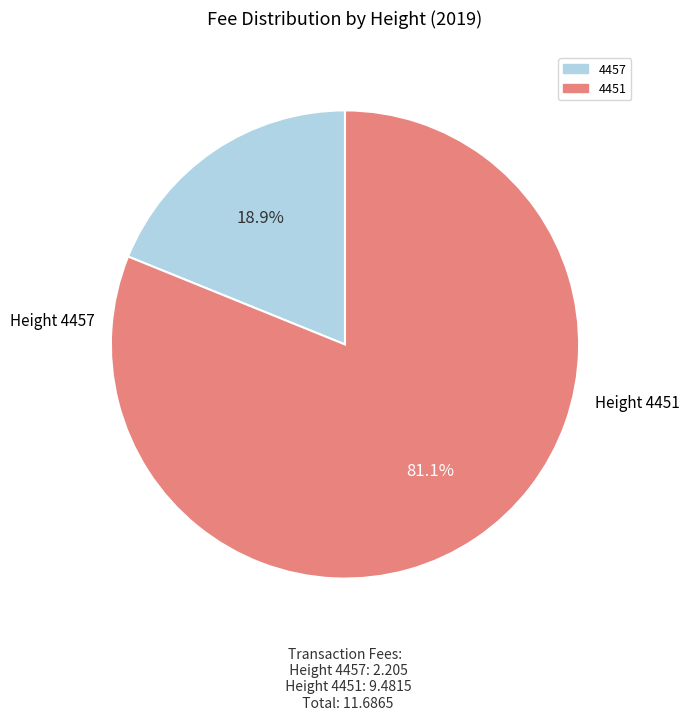

Is it true that 4457 is 25% of the pie?

False